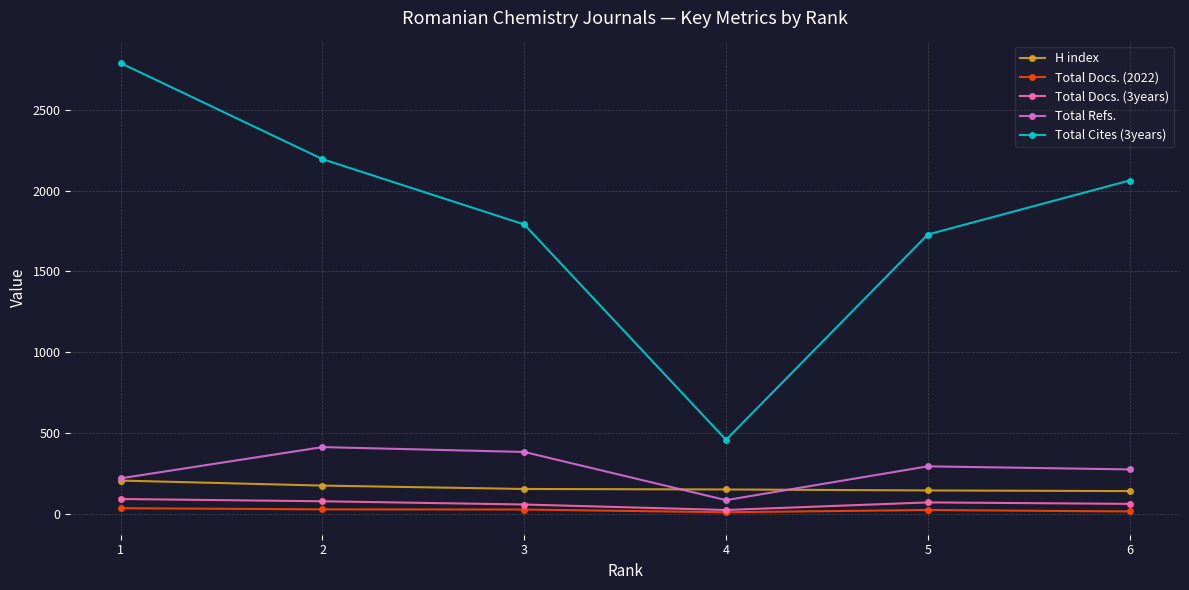

What is the sum of all Total Docs. (2022) values?

139